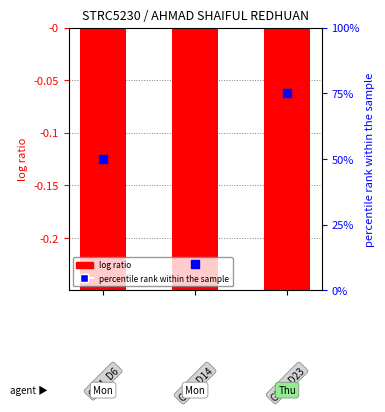

What is the total value across all series at 1?

9.3